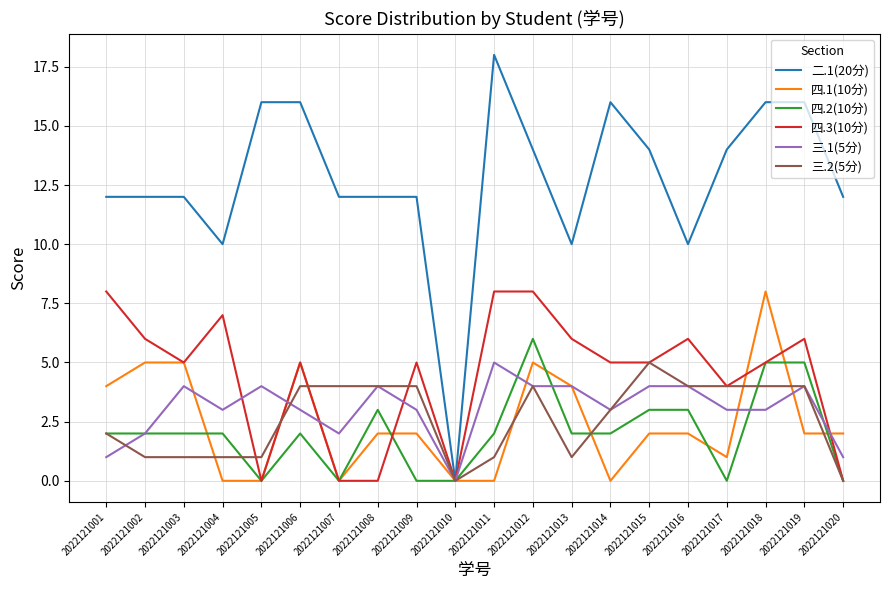

What is the sum of the 四.3(10分) values at 2022121006 and 2022121001?

13